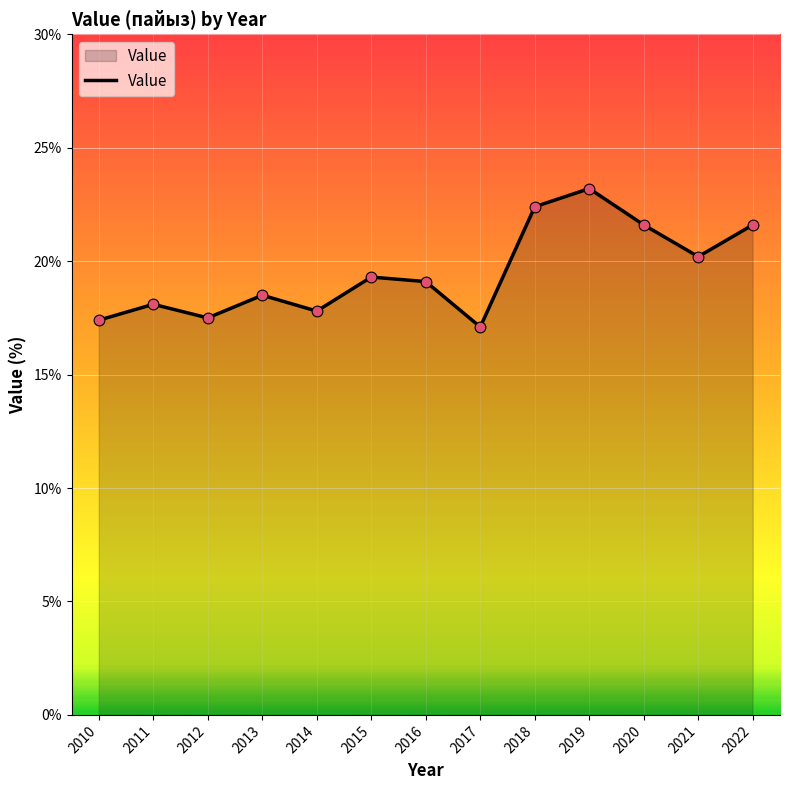

What is the change in value from 2011 to 2022?

+3.5